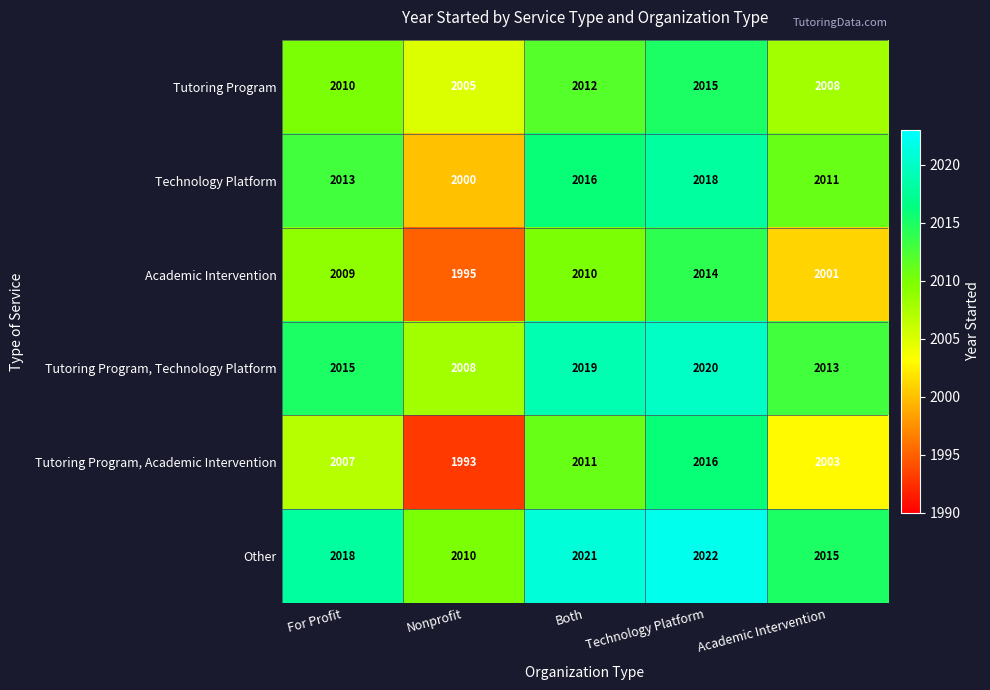

Count the Tutoring Program values in the range 2008 to 2012.

3